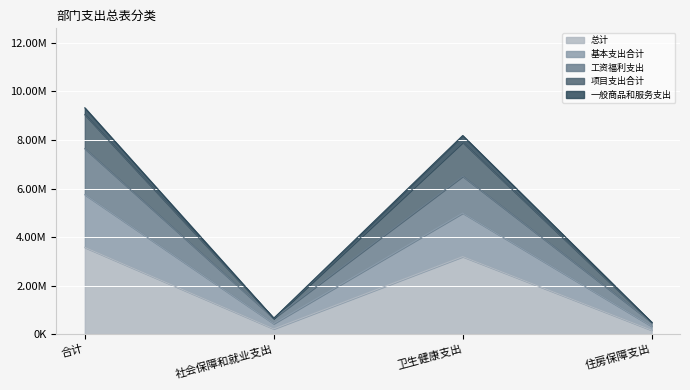

What are all the series names shown in the legend?

总计, 基本支出合计, 工资福利支出, 项目支出合计, 一般商品和服务支出